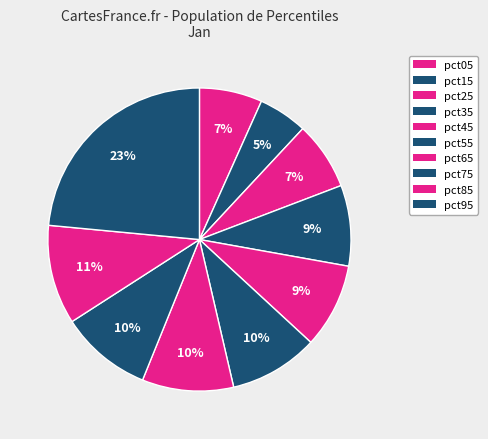

Is there any slice that represents more than half of the pie?

No